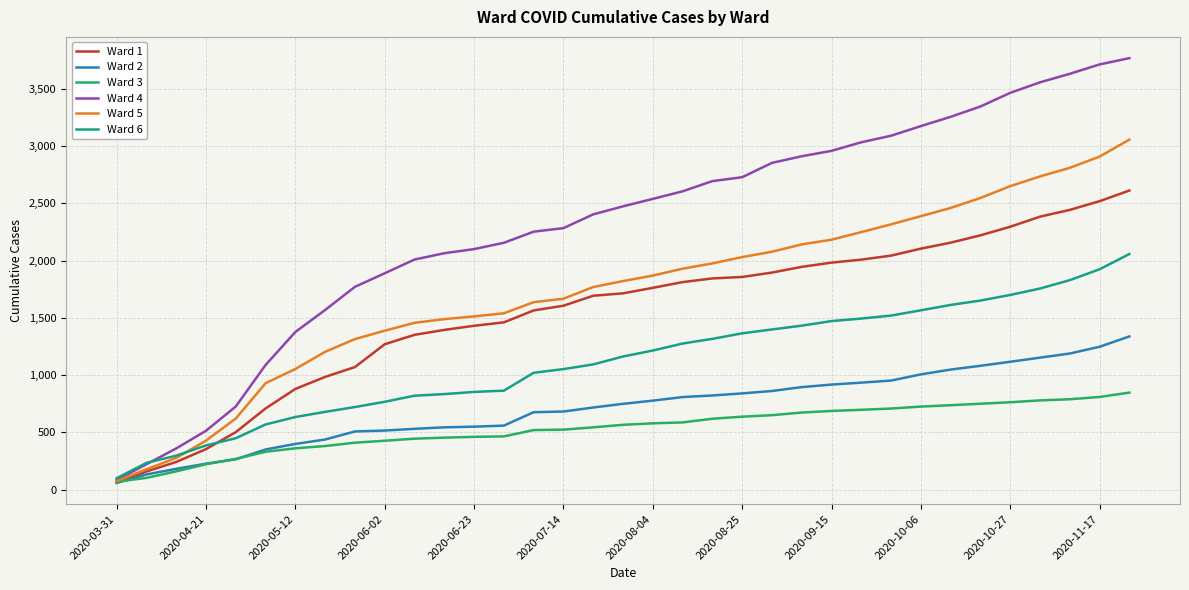

What is the greatest value displayed?

3766